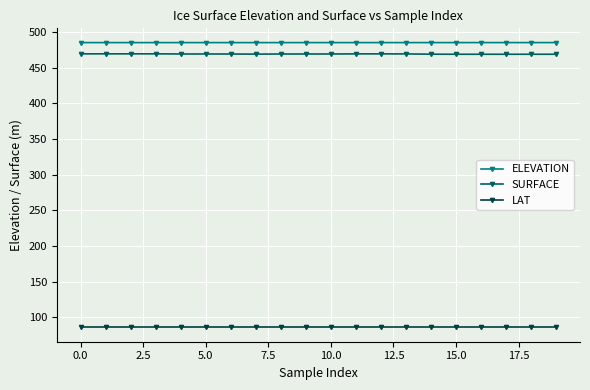

Count the ELEVATION values in the range 485 to 486.

20